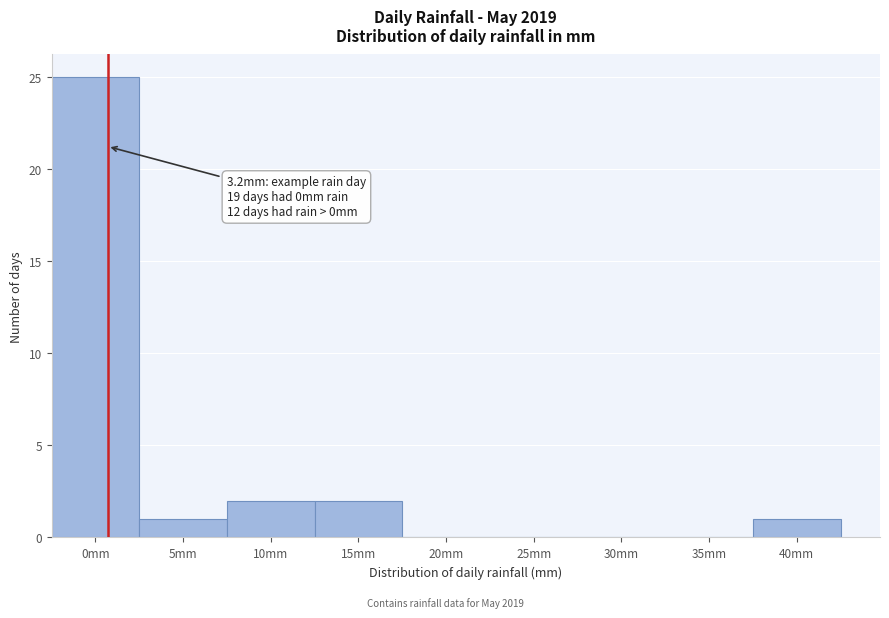

Reading left to right, what are all the values shown in this chart?

0mm=25	5mm=1	10mm=2	15mm=2	20mm=0	25mm=0	30mm=0	35mm=0	40mm=1